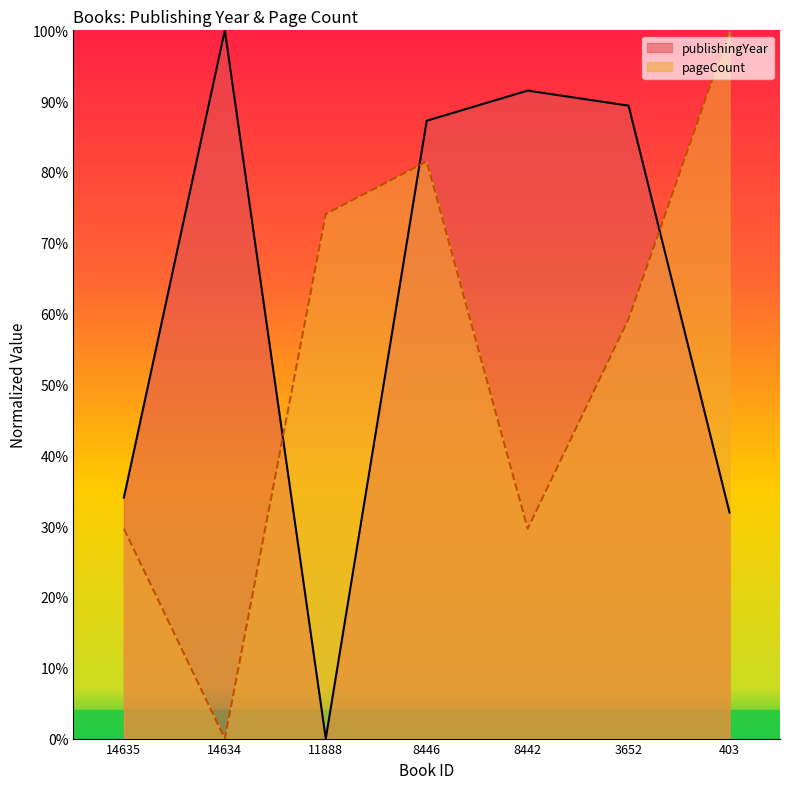

Which has a higher value, 14635 or 3652?

3652